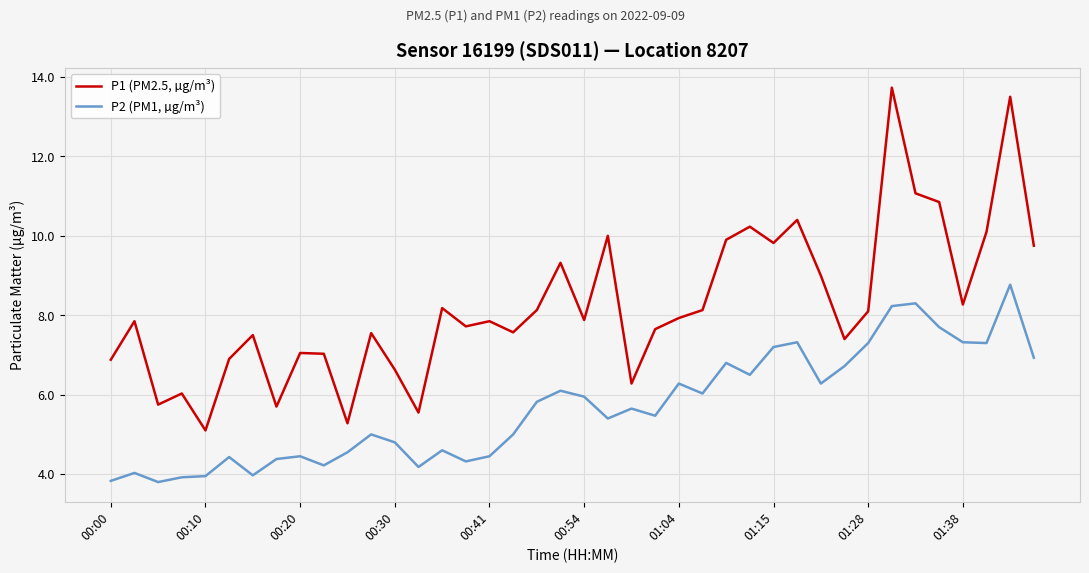

What is the maximum value for P2 (PM1, µg/m³)?

8.8